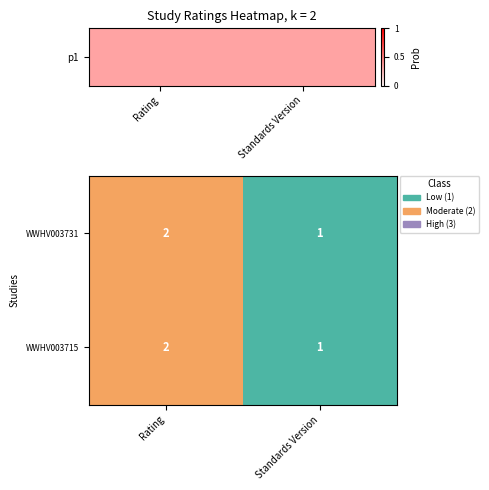

List the labels in order of WWHV003715 value, largest first.

Rating, Standards Version